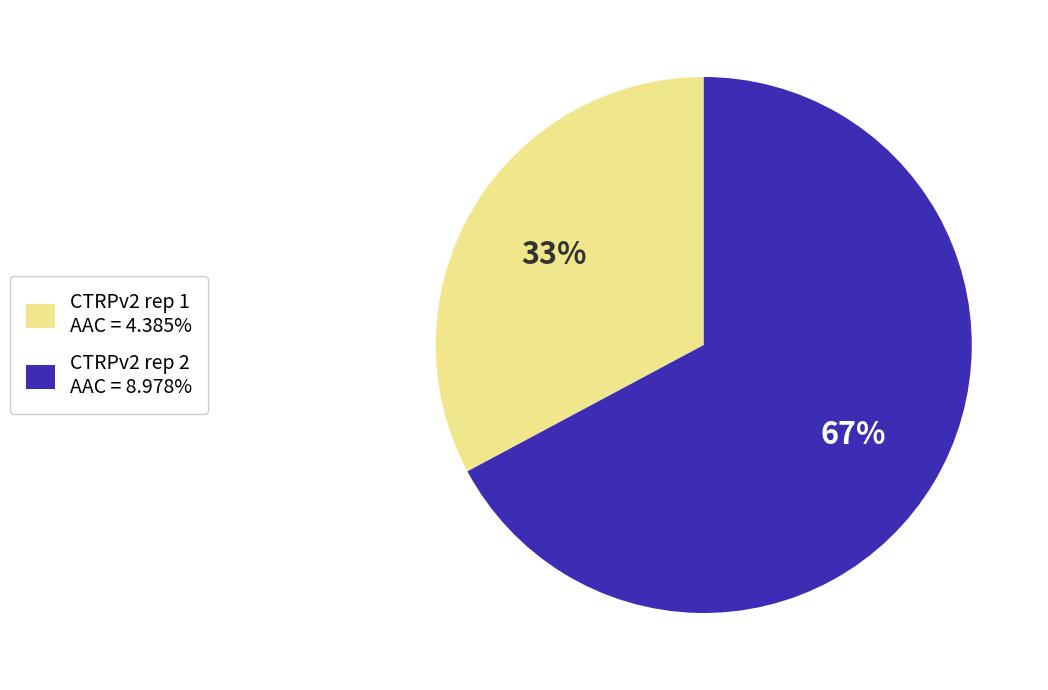

To the nearest percent, what is the difference between the CTRPv2 rep 1 and CTRPv2 rep 2 slice percentages?

34%